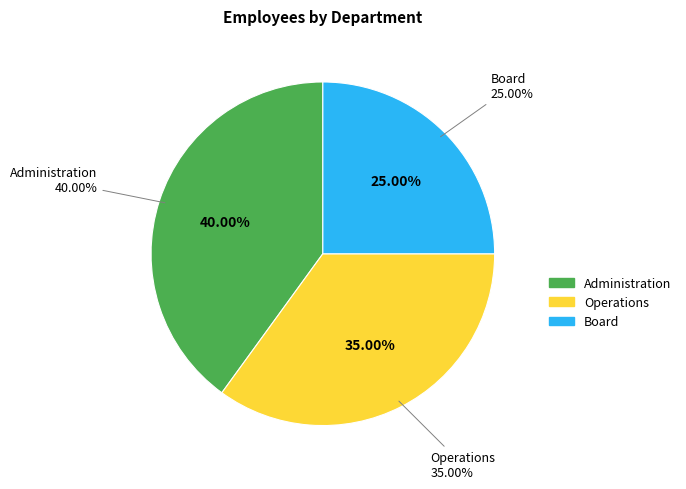

To the nearest percent, what is the average slice percentage?

33%